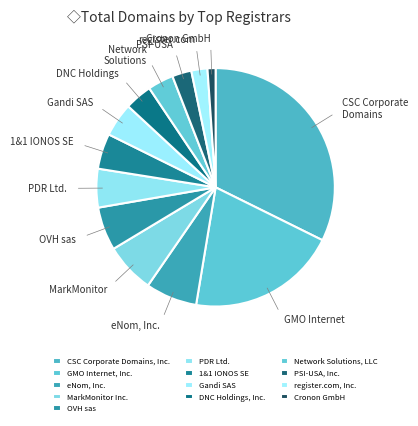

The PDR Ltd. slice represents 5% of the pie. True or false?

True